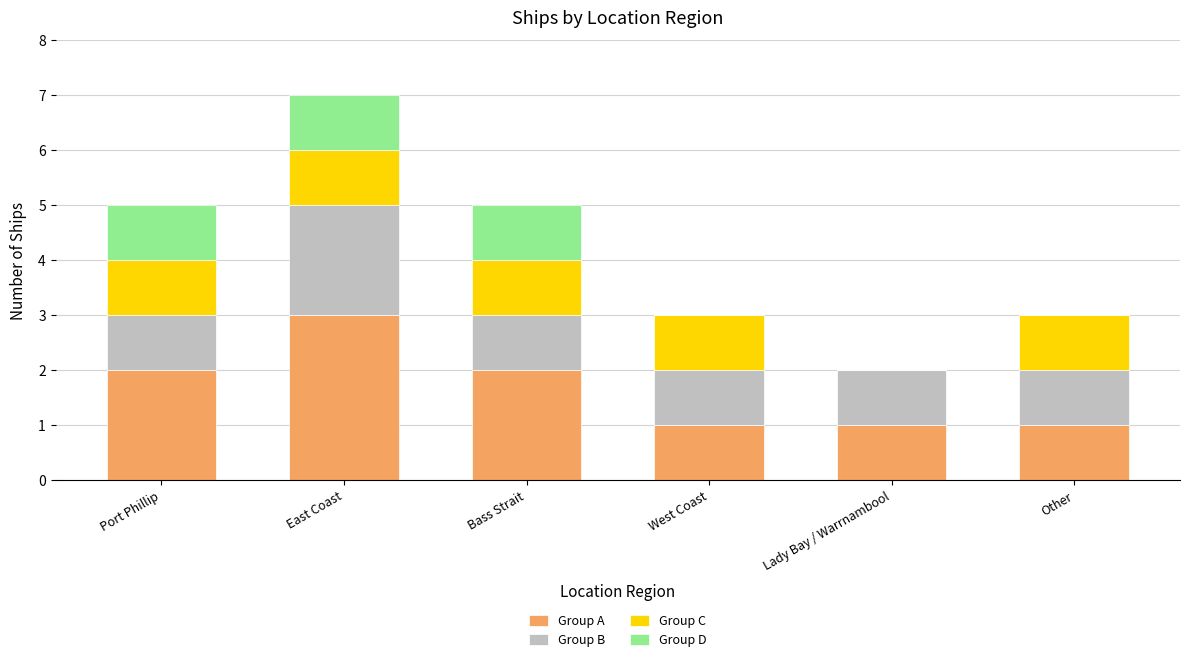

At which category is the sum across all series the highest?

East Coast